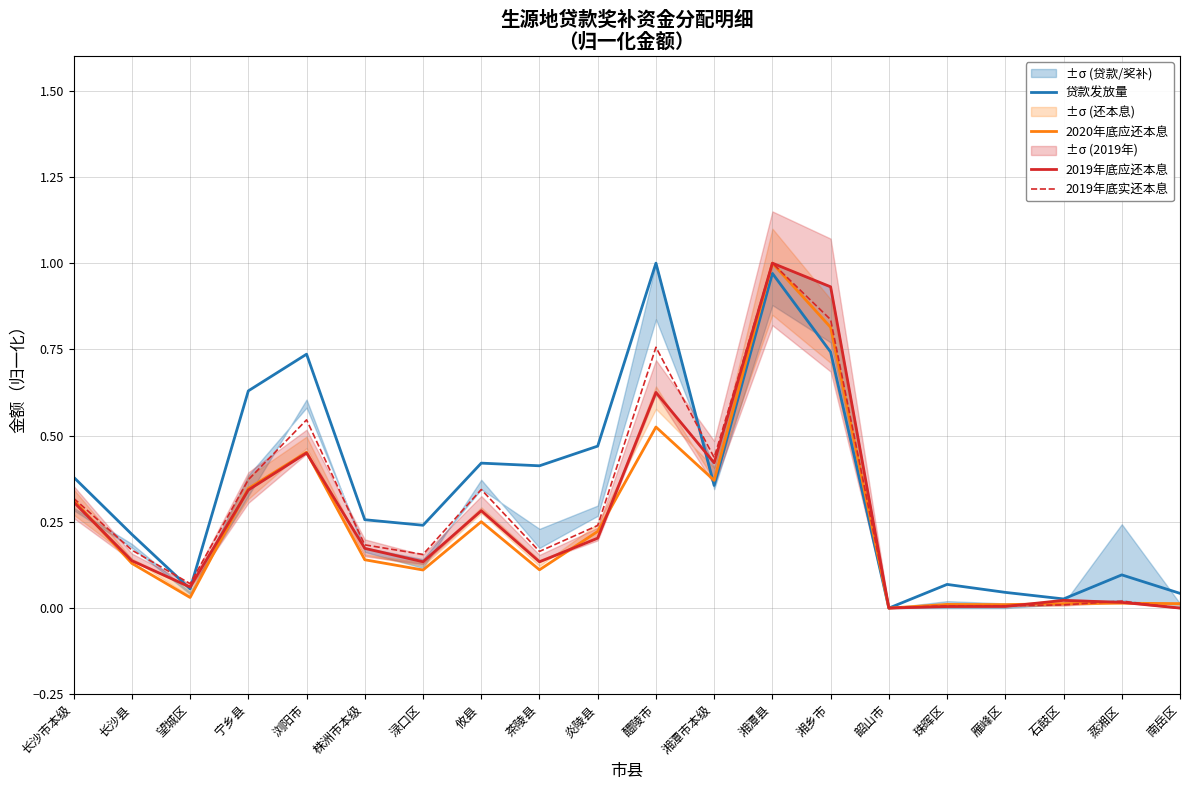

List the series in order of their peak value, lowest first.

贷款发放量, 2020年底应还本息, 2019年底应还本息, 2019年底实还本息